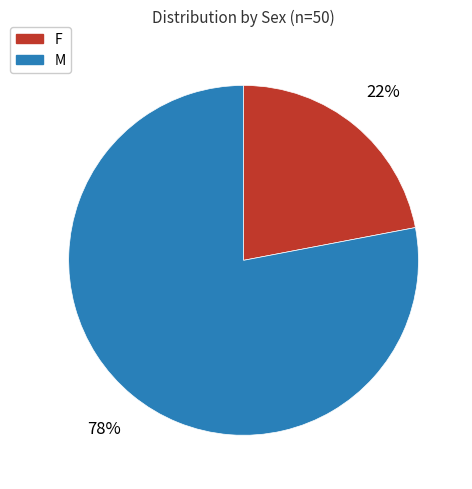

To the nearest percent, what is the average slice percentage?

50%